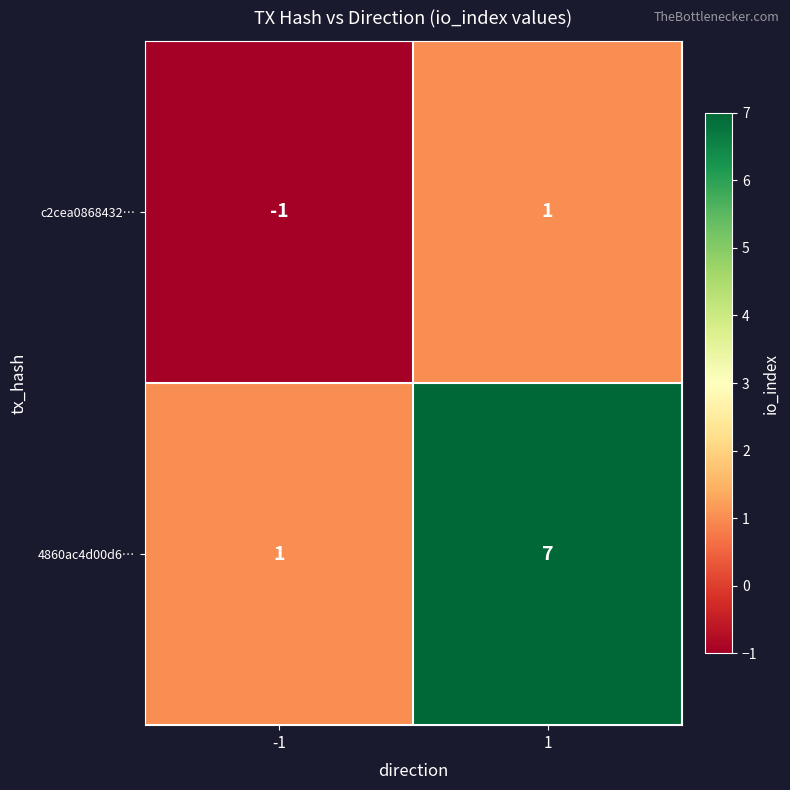

Which series changed the most between -1 and 1?

4860ac4d00d6…